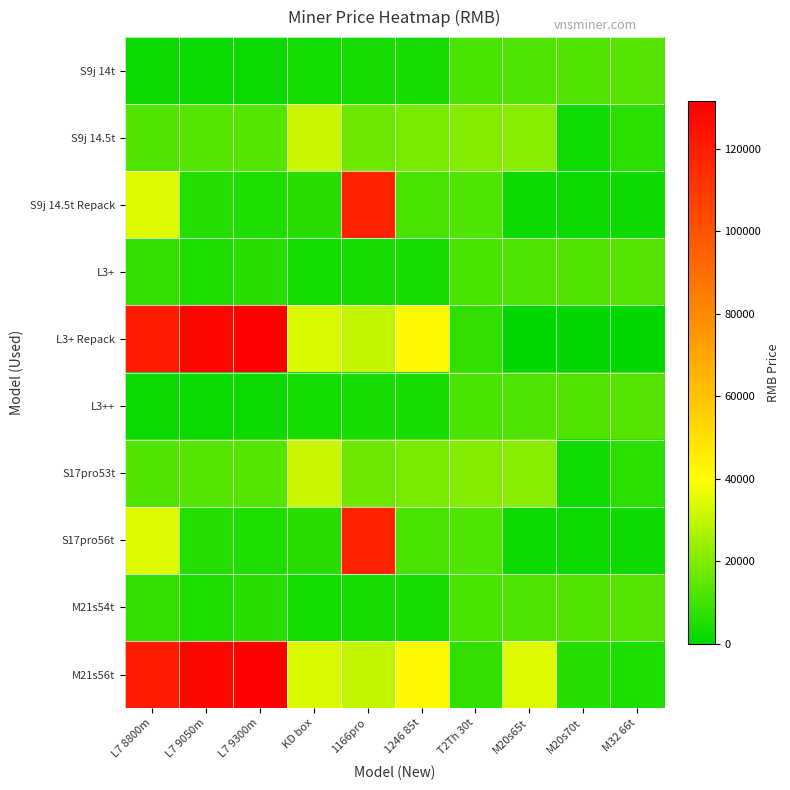

Which label corresponds to the largest value in the chart?

L7 9300m